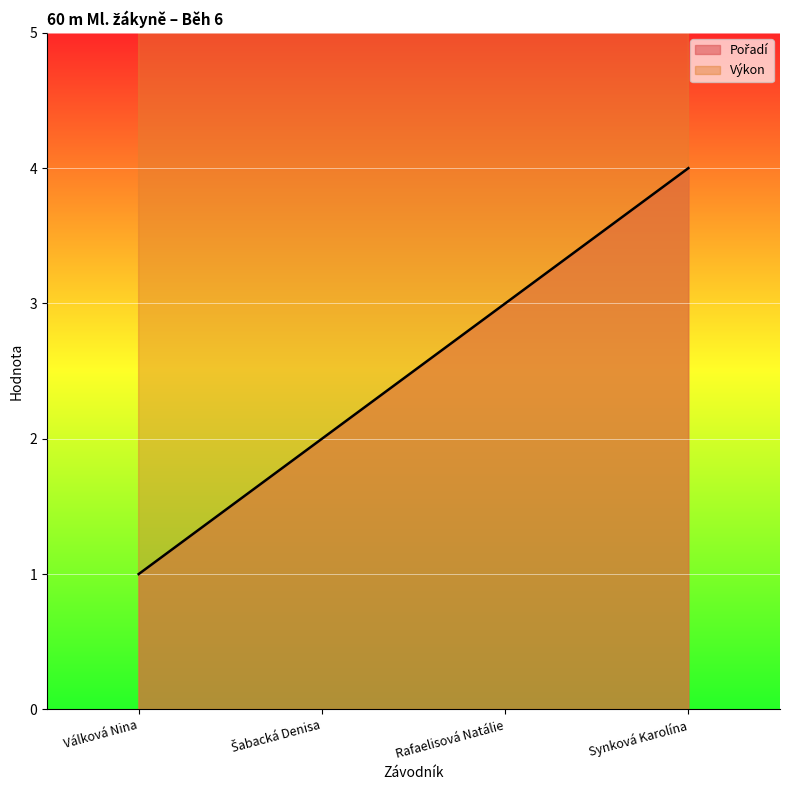

True or false: Výkon and Pořadí intersect in this chart.

False